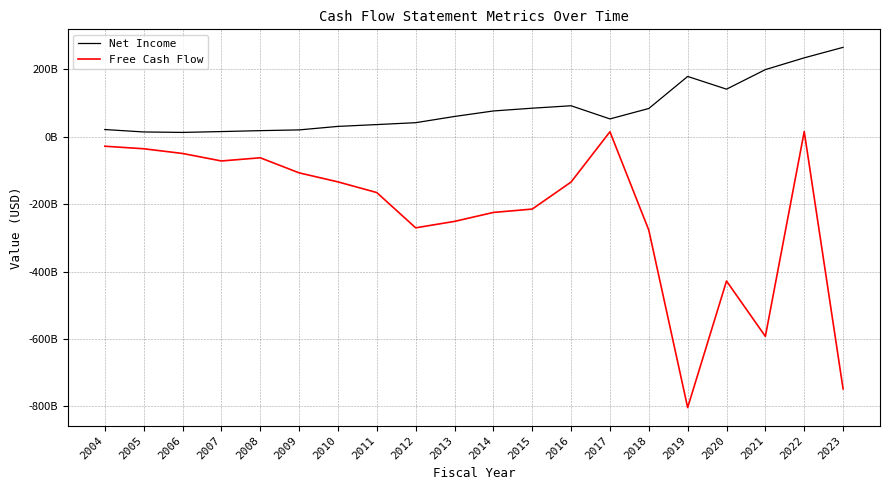

Where is the first local maximum for Net Income?

2016